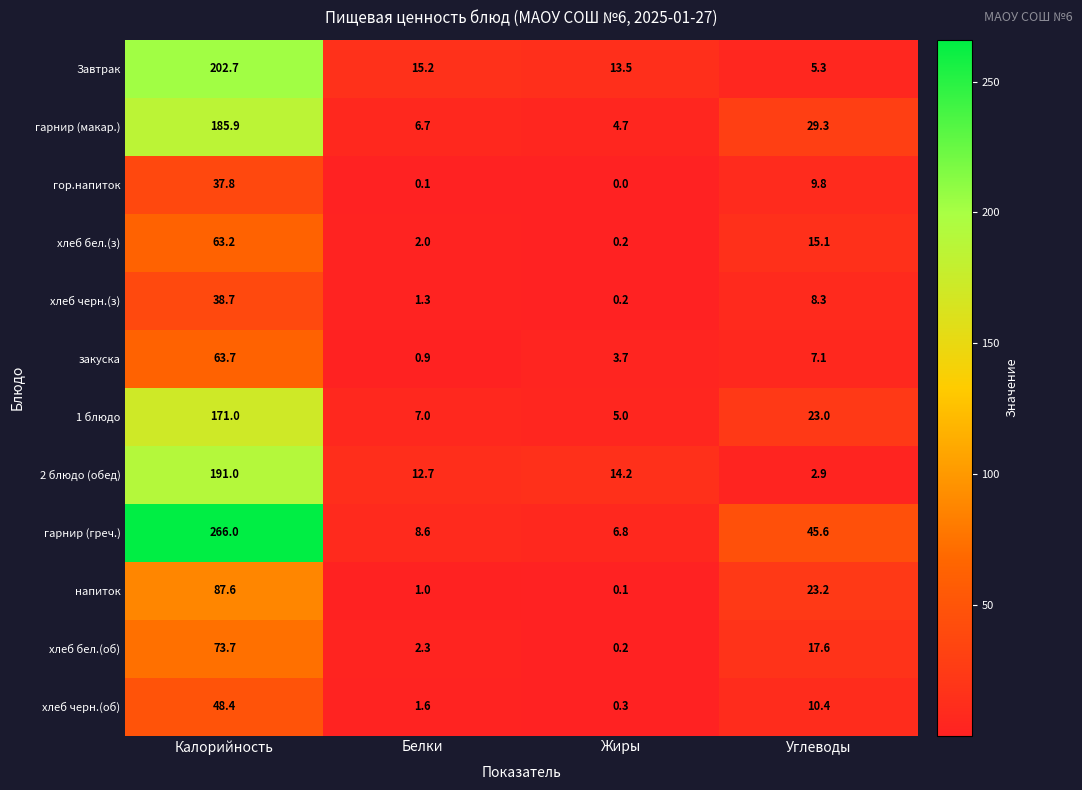

Which category has the lowest value across all series?

Жиры